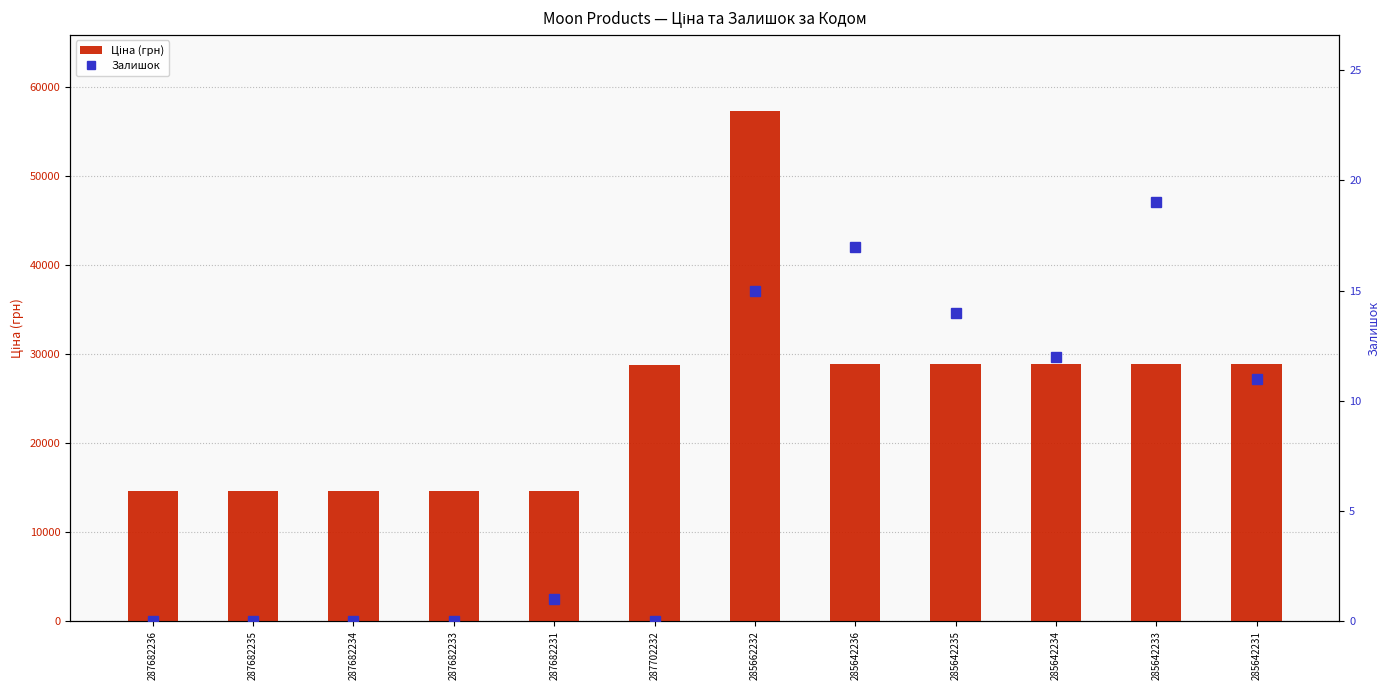

How many data points in Залишок are above 11?

5